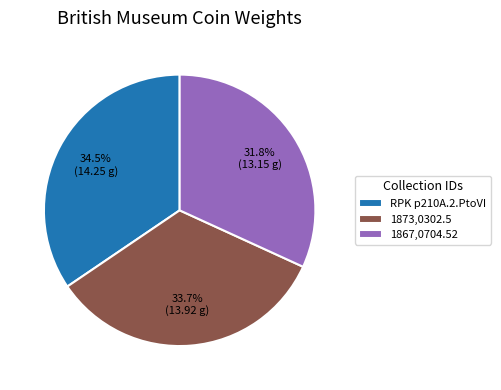

What is the total percentage of RPK p210A.2.PtoVI and 1873,0302.5?

68.2%